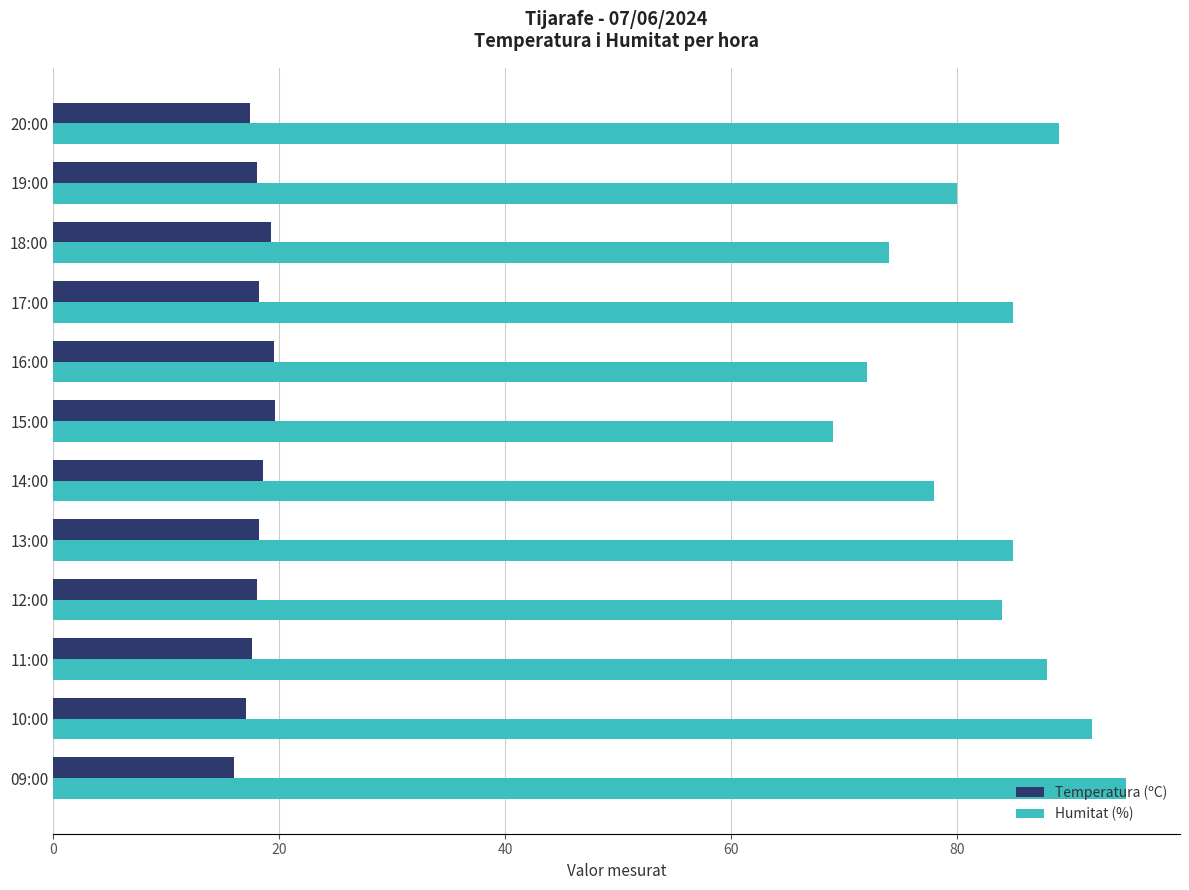

What is the highest value of the Temperatura (ºC) series?

19.6